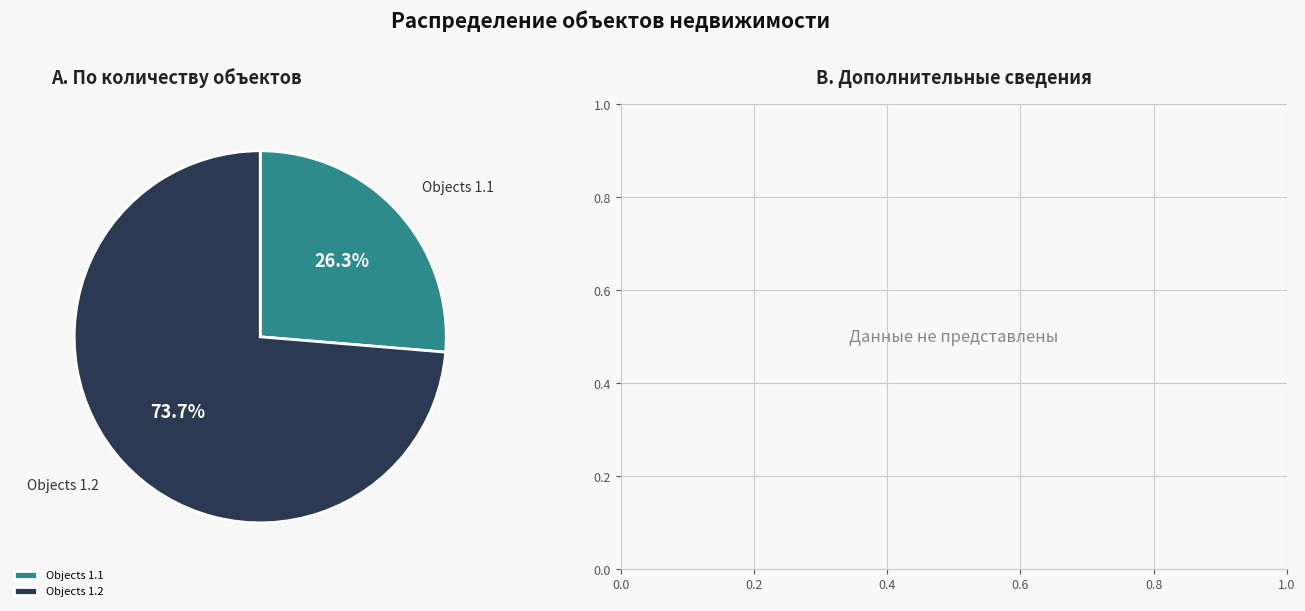

Is there any slice that represents more than half of the pie?

Yes